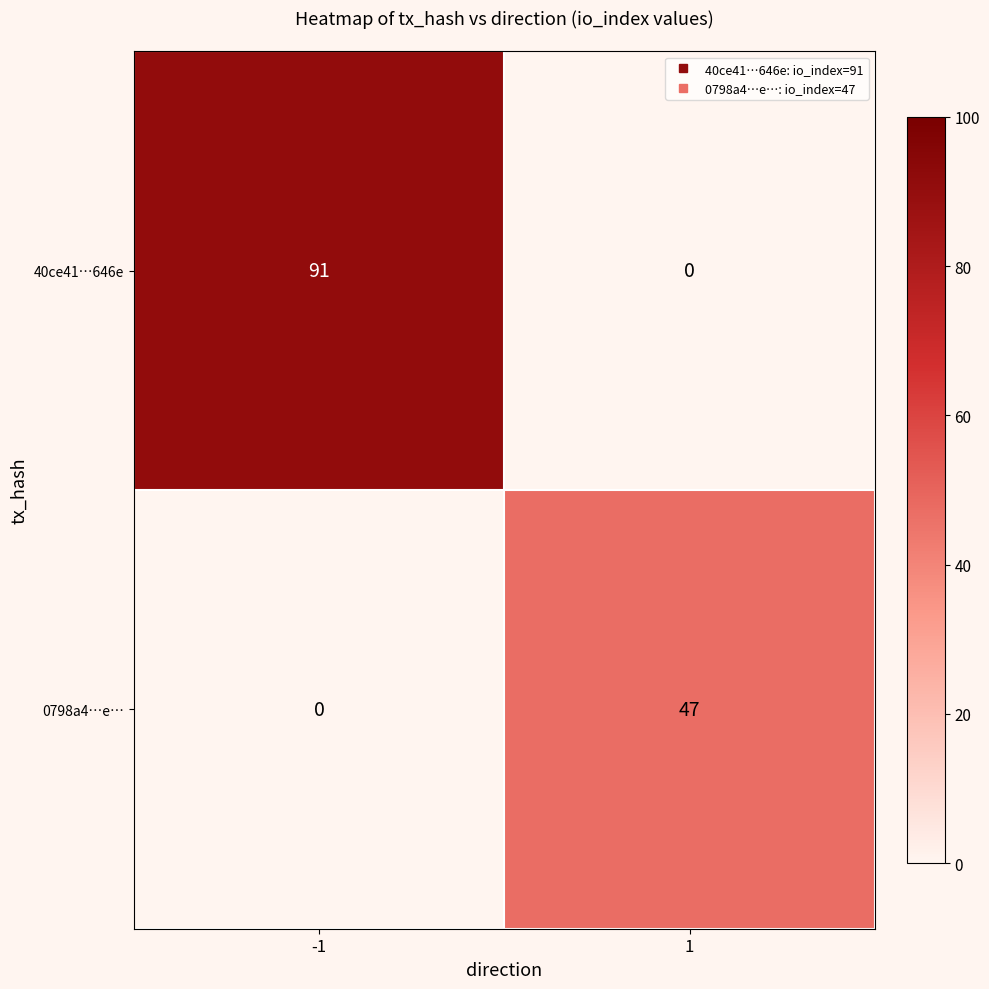

Reading left to right, list all the values displayed in this chart.

40ce41…646e: -1=91	1=0
0798a4…e…: -1=0	1=47